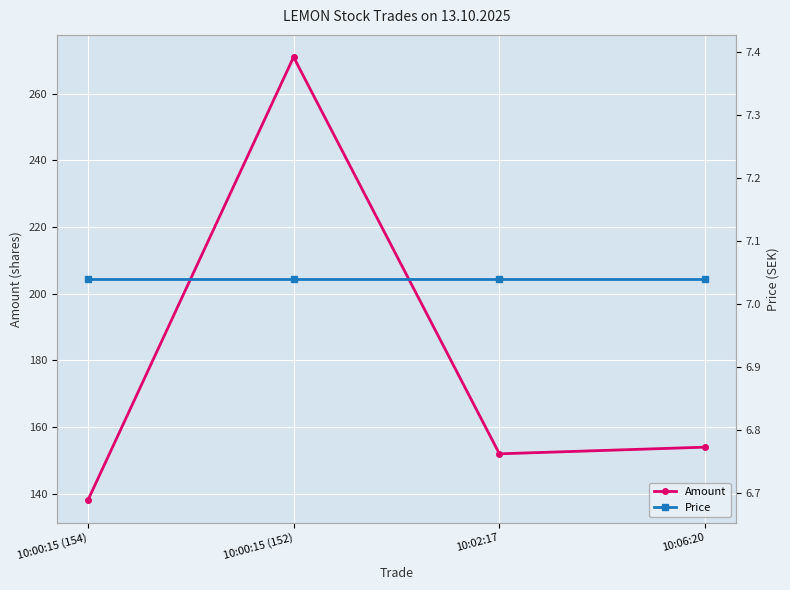

At 10:02:17, list the series in order from smallest to largest.

Price, Amount